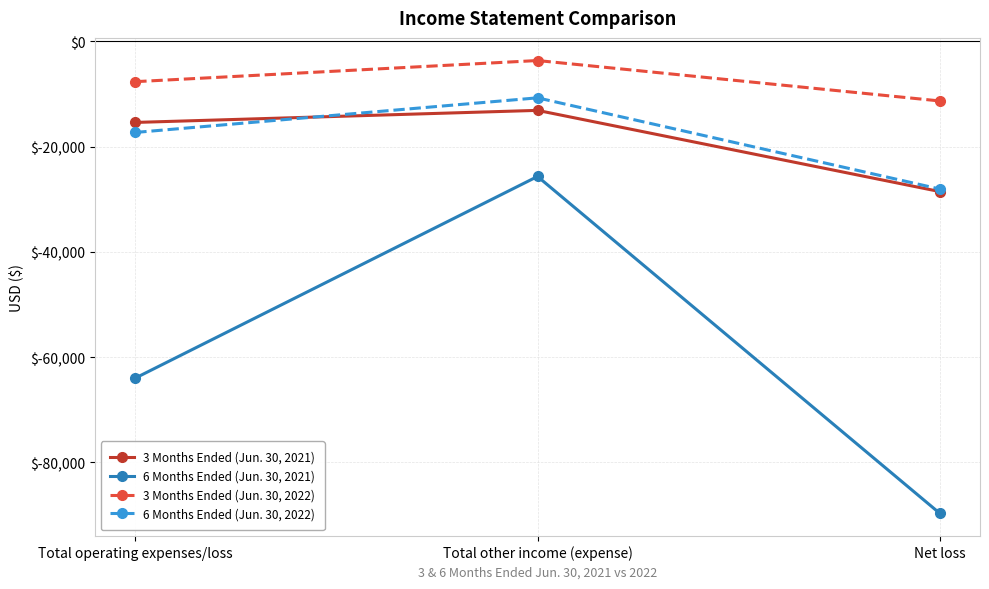

The 6 Months Ended (Jun. 30, 2021) series shows -34880 at Total other income (expense). True or false?

False